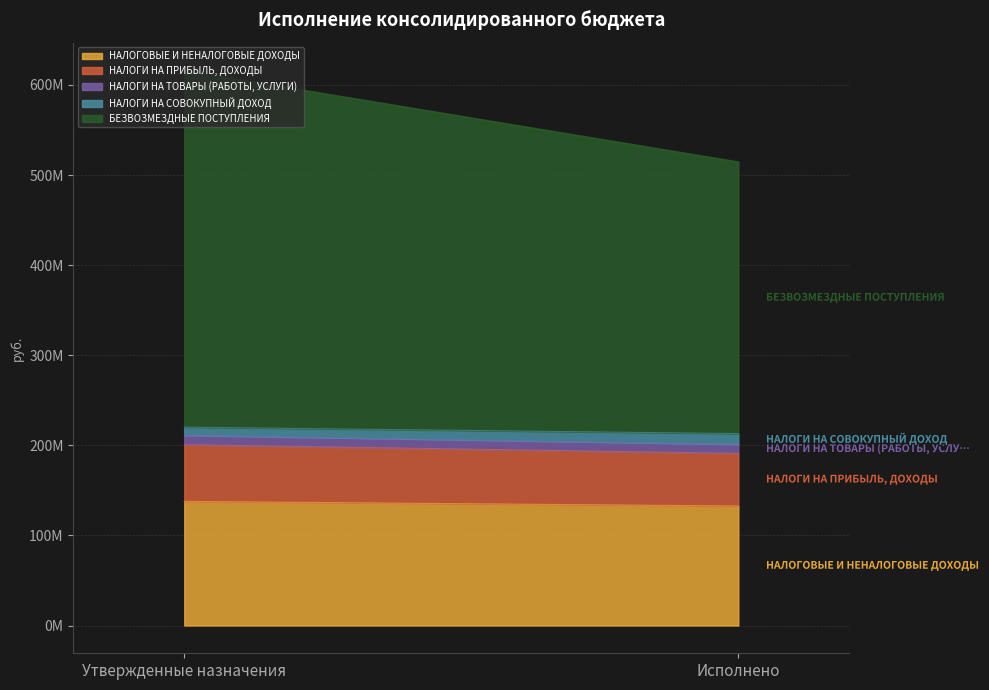

Does the chart have visible grid lines?

Yes